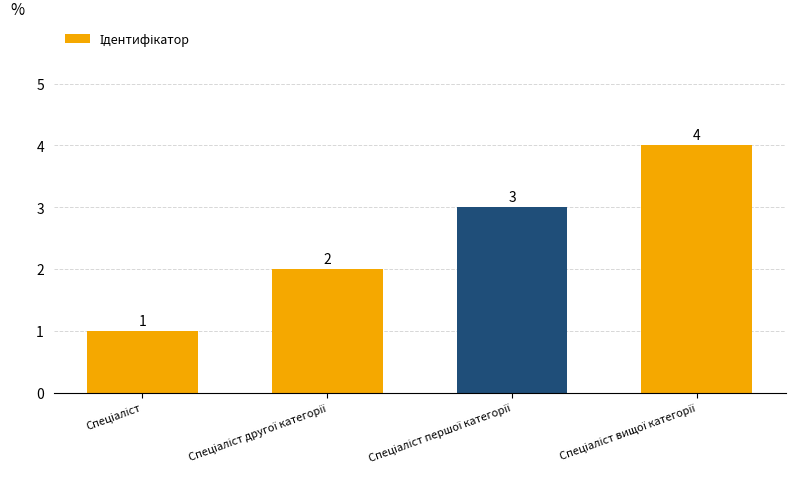

What is the maximum value shown in the chart?

4